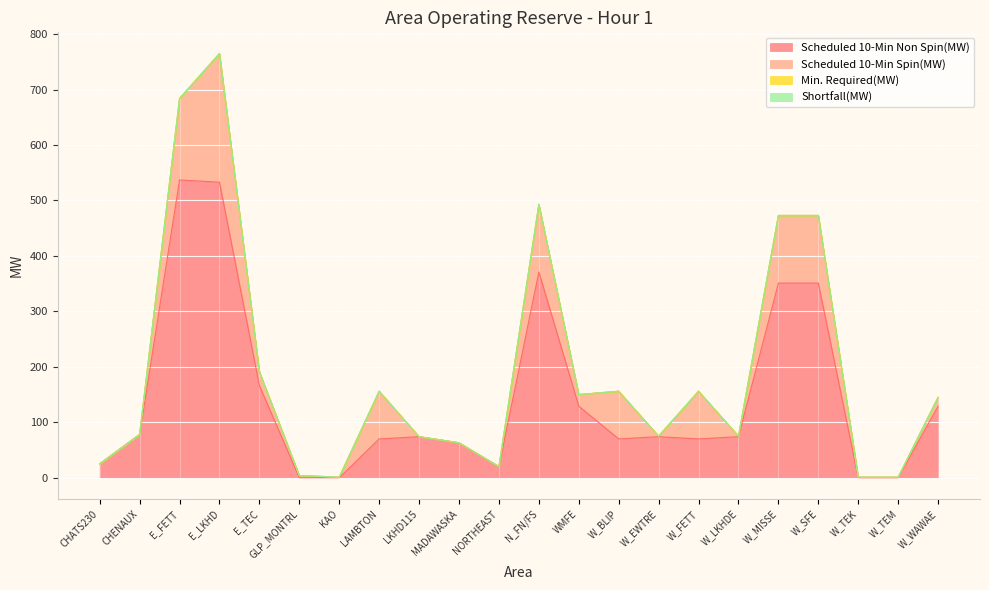

What is the label of the 13th point from the right?

MADAWASKA